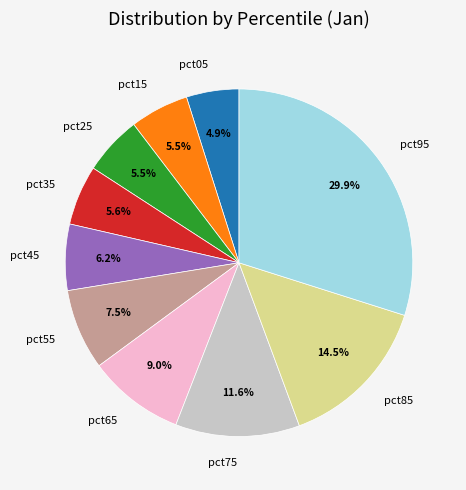

The pct35 slice represents 6% of the pie. True or false?

True